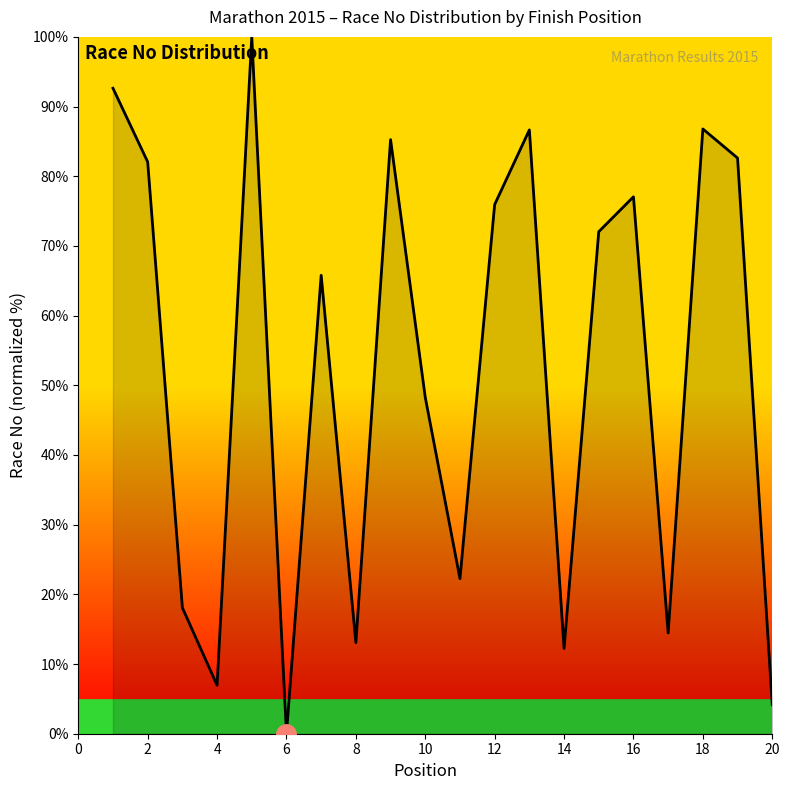

Does the chart have visible grid lines?

No